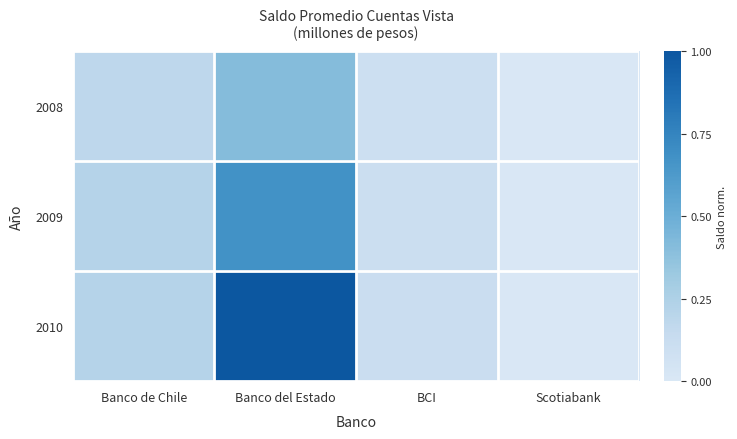

Reading left to right, what are all the values shown in this chart?

2008: Banco de Chile=0.2	Banco del Estado=0.4	BCI=0.1	Scotiabank=0.0
2009: Banco de Chile=0.2	Banco del Estado=0.7	BCI=0.1	Scotiabank=0.0
2010: Banco de Chile=0.2	Banco del Estado=1.0	BCI=0.1	Scotiabank=0.0